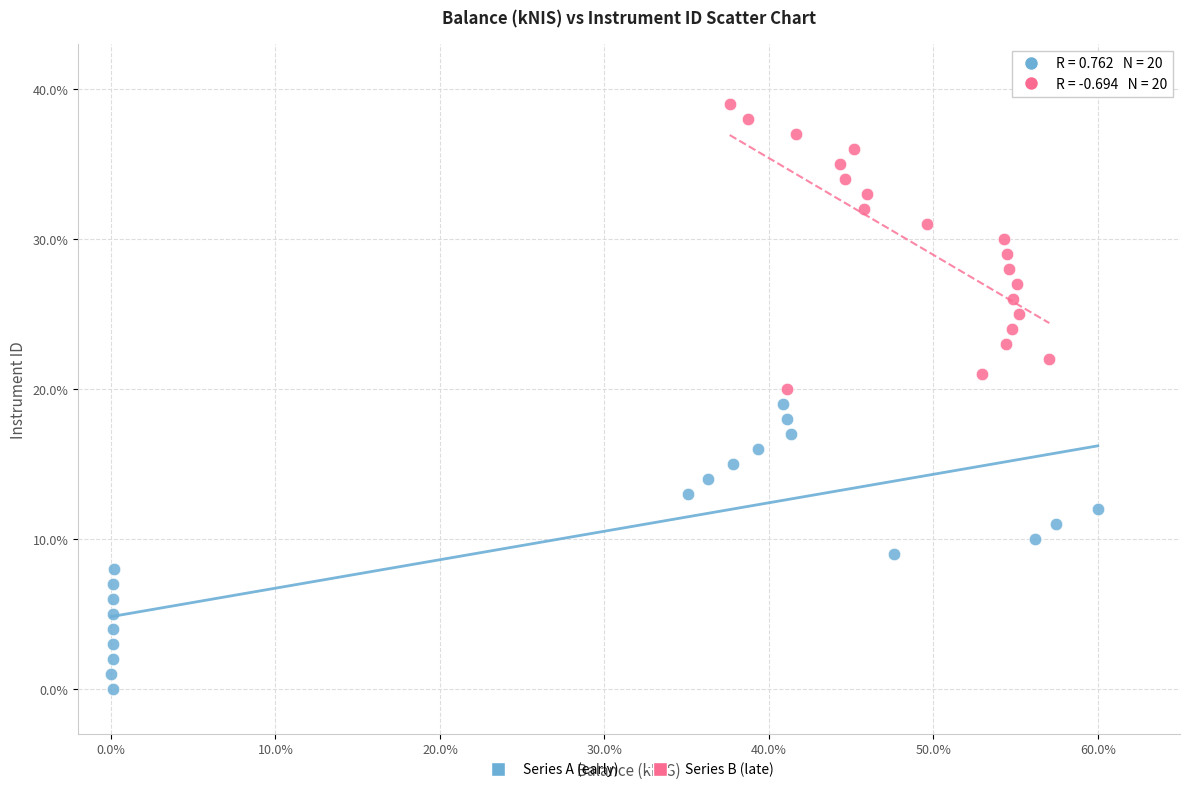

Which series reaches the minimum Y coordinate?

Series A (early)